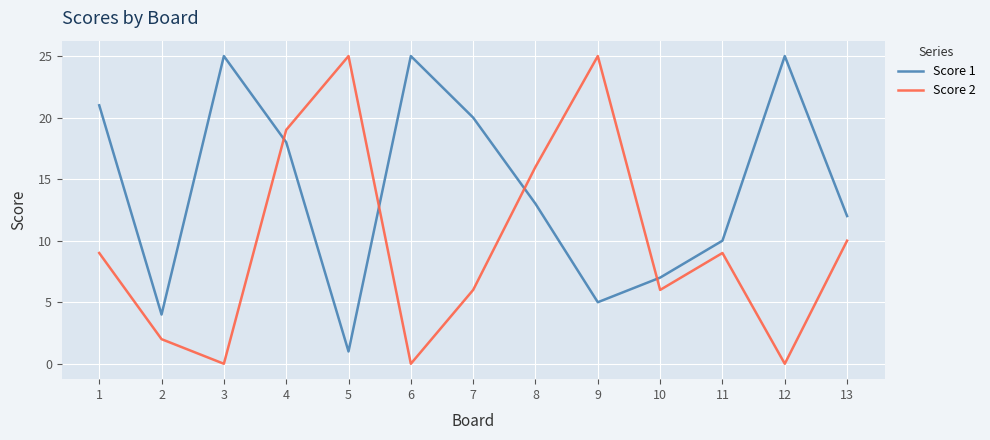

How many intersections are there between Score 1 and Score 2?

4